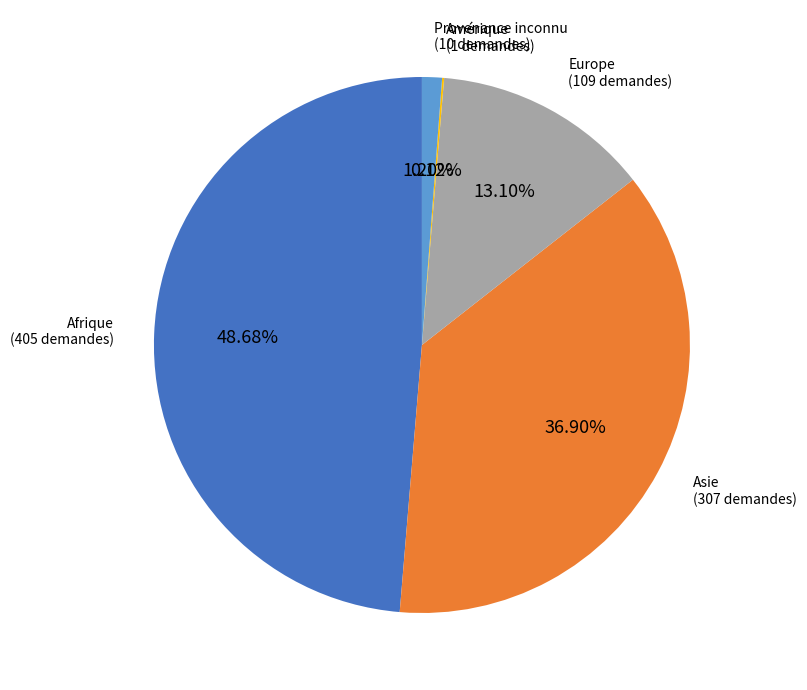

Does any single category account for the majority?

No